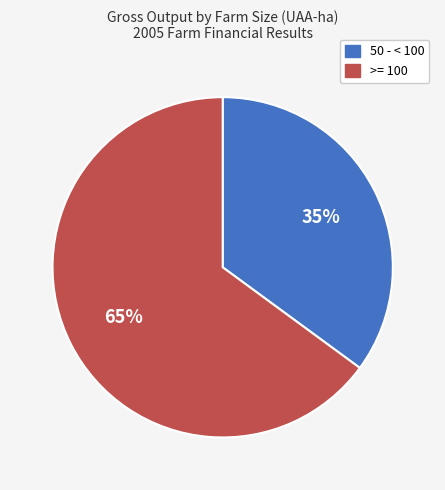

Does any single category account for the majority?

Yes